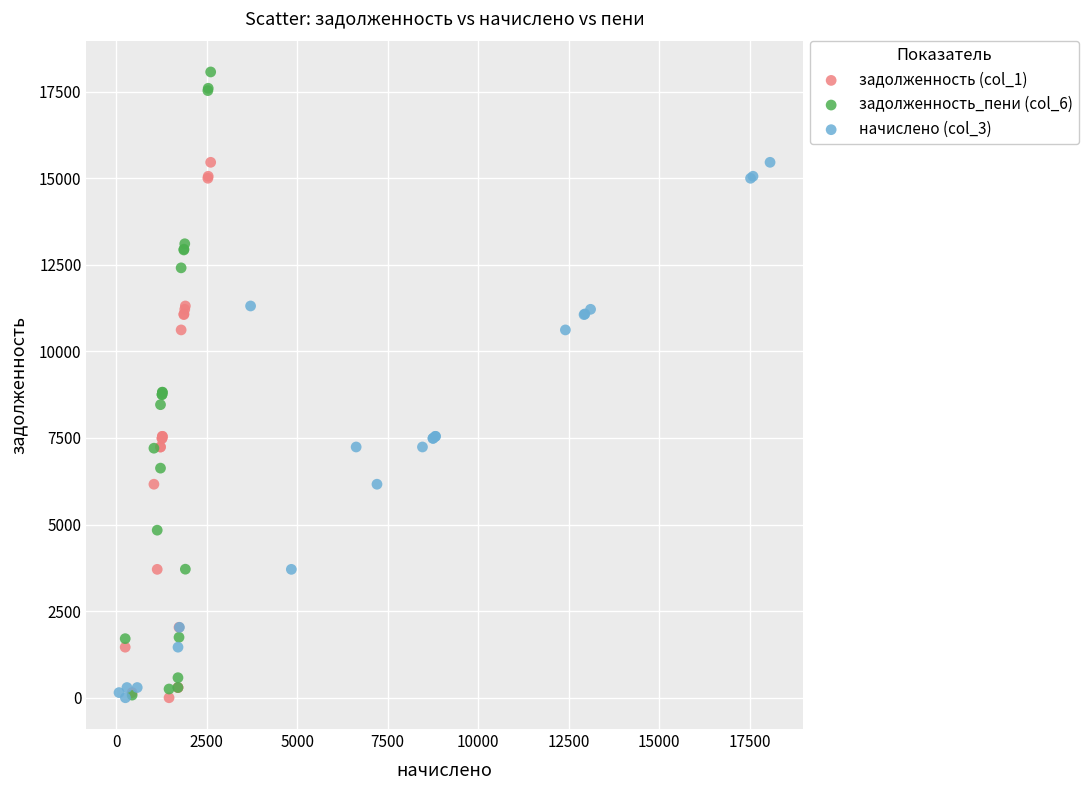

Which series reaches the maximum Y coordinate?

задолженность_пени (col_6)